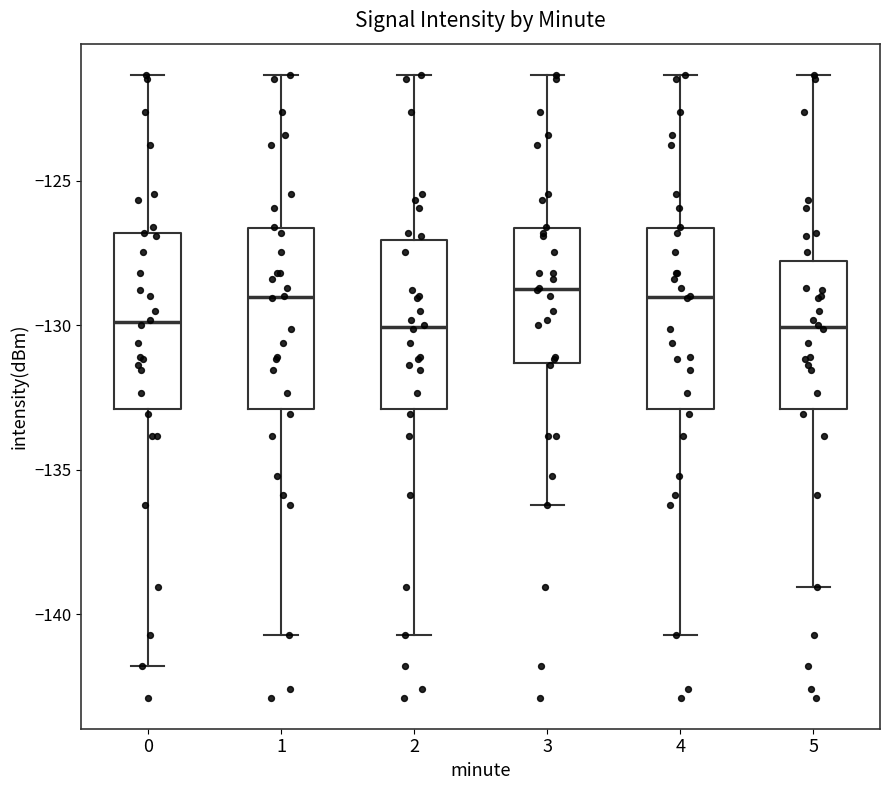

Reading left to right, transcribe this box plot: for each box, give where its median line is, the range the box spans, and where its two whiskers end, as read against the y-axis. The values are not printed on the chart, so give them approximately, as read against the axis.

0: median -130.0, box -133.0 to -127.0, whiskers -142.0 to -121.5
1: median -129.0, box -133.0 to -126.5, whiskers -140.5 to -121.5
2: median -130.0, box -133.0 to -127.0, whiskers -140.5 to -121.5
3: median -129.0, box -131.5 to -126.5, whiskers -136.0 to -121.5
4: median -129.0, box -133.0 to -126.5, whiskers -140.5 to -121.5
5: median -130.0, box -133.0 to -128.0, whiskers -139.0 to -121.5